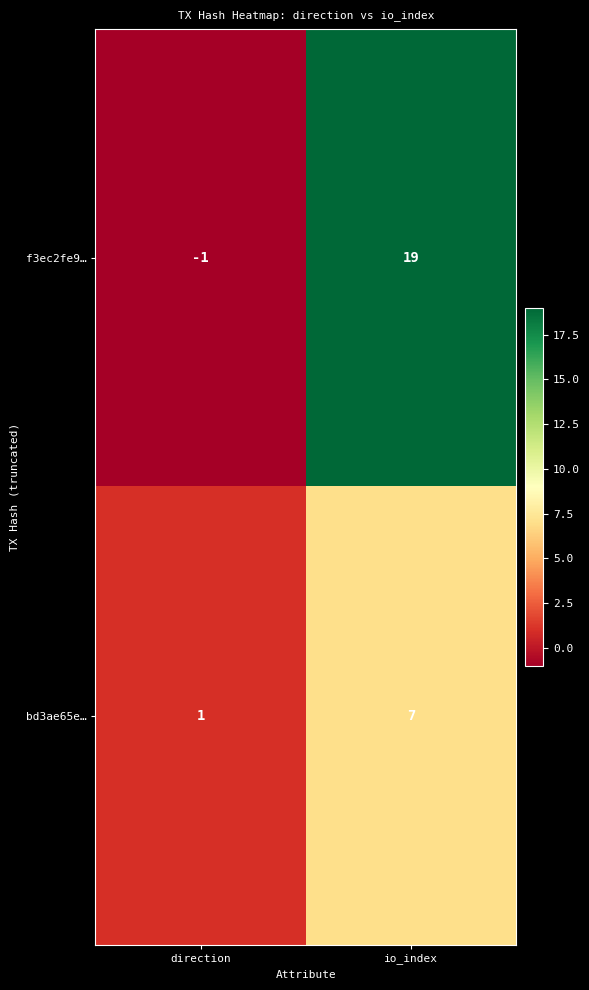

List the series in order of their peak value, lowest first.

bd3ae65e…, f3ec2fe9…